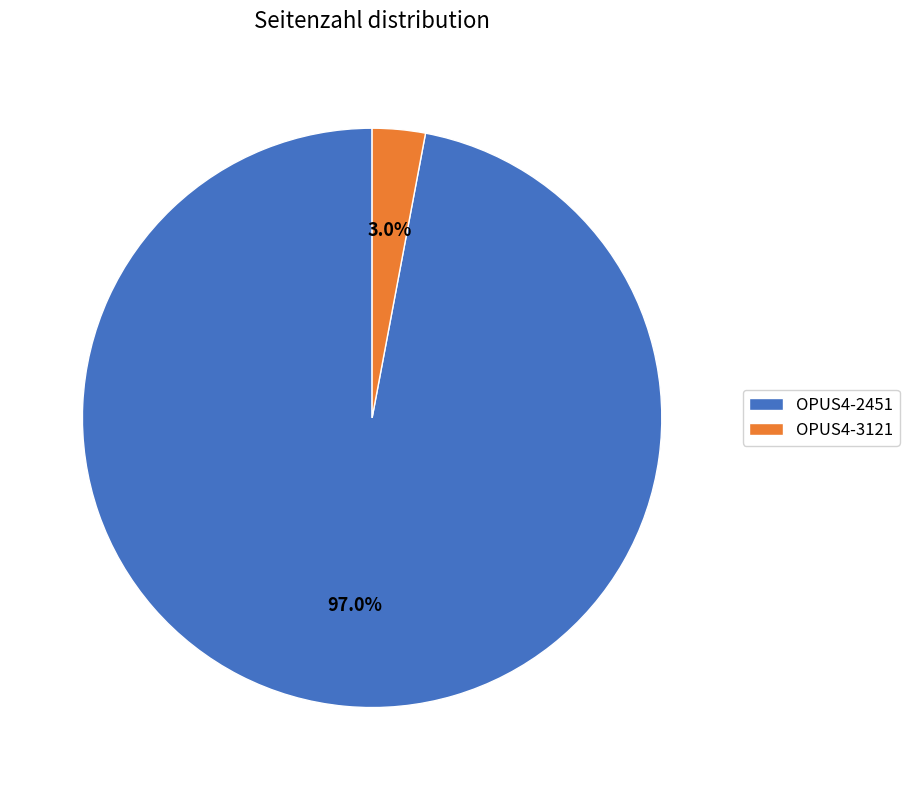

Count the number of slices in the pie.

2